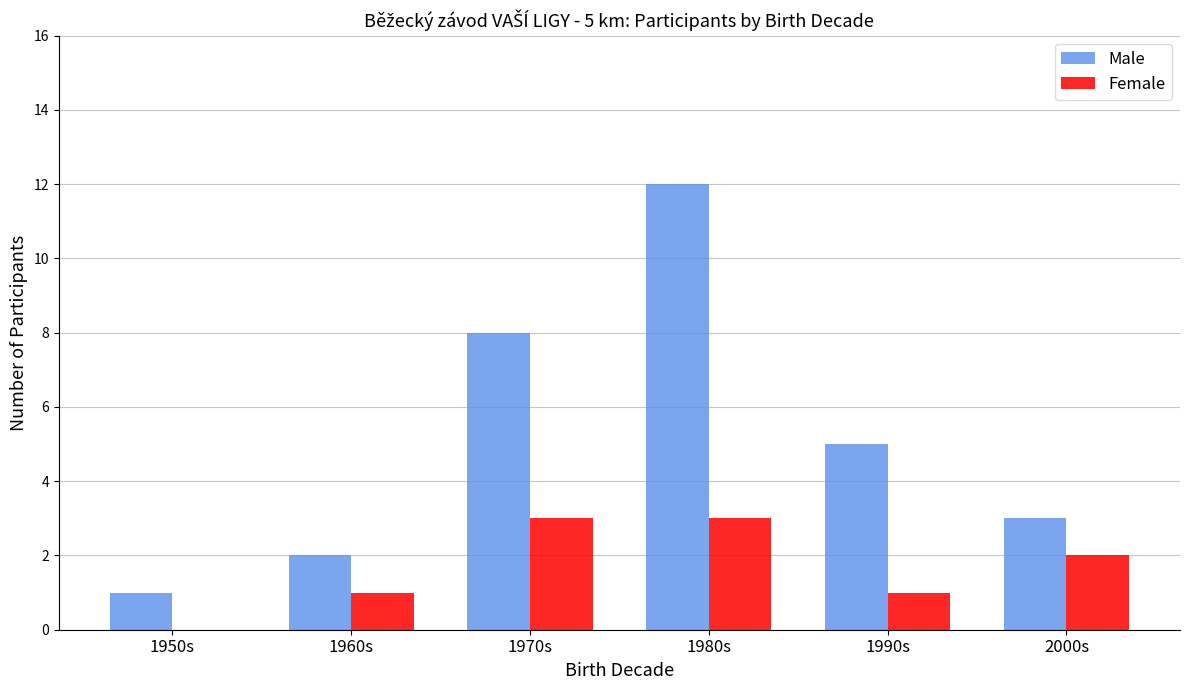

Reading left to right, transcribe all the data shown in this chart.

Male: 1950s=1	1960s=2	1970s=8	1980s=12	1990s=5	2000s=3
Female: 1950s=0	1960s=1	1970s=3	1980s=3	1990s=1	2000s=2